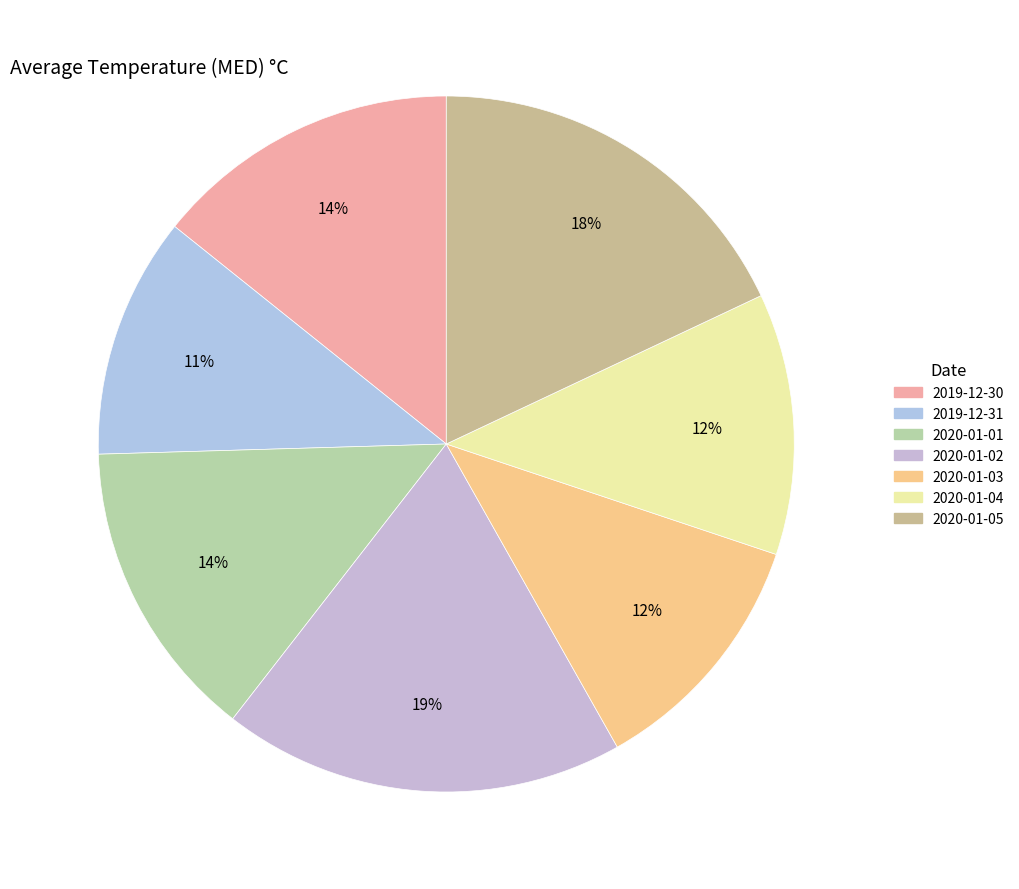

Which has a higher value, 2020-01-01 or 2020-01-02?

2020-01-02